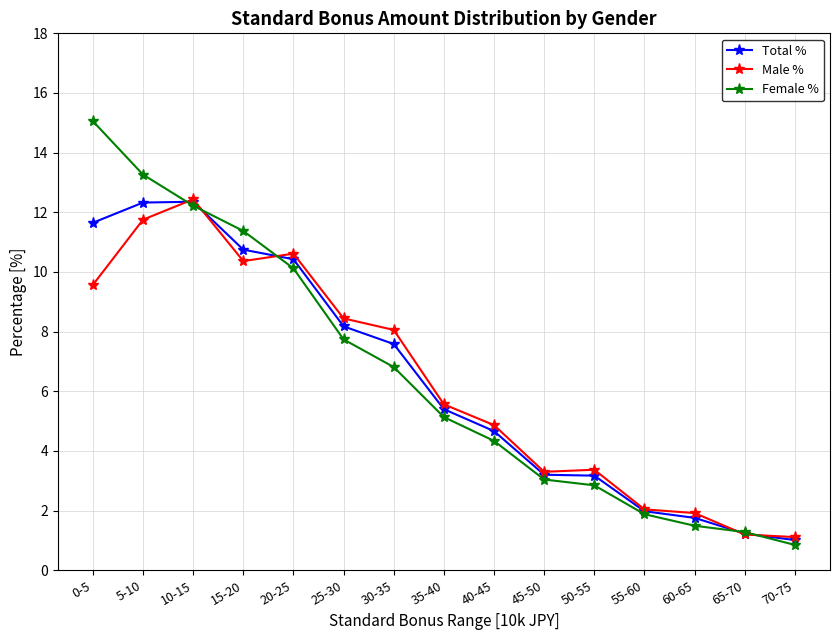

How many values in the Male % series exceed 5?

8